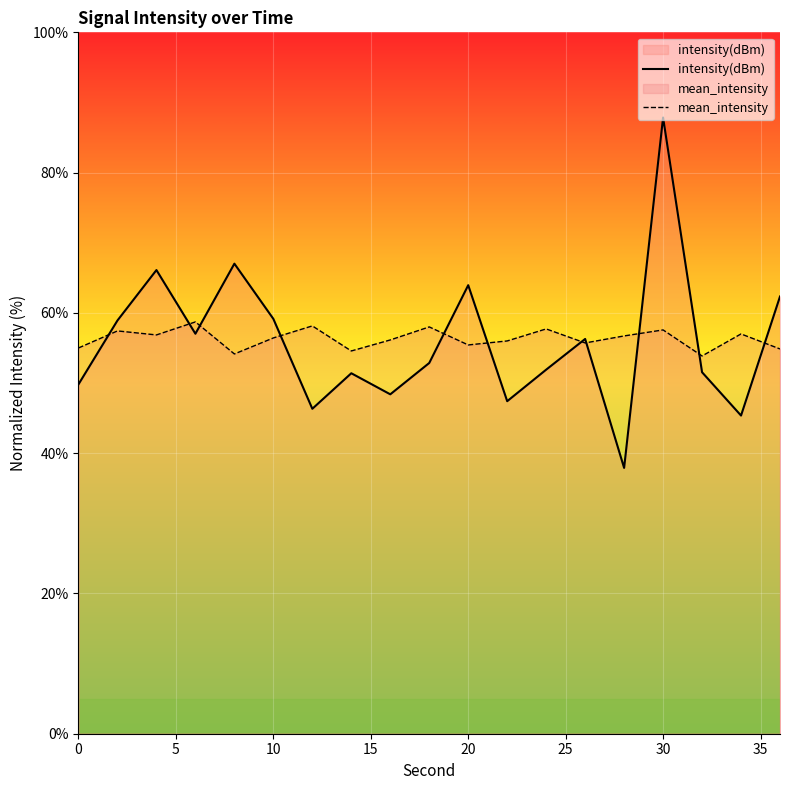

How many series are shown in this chart?

2